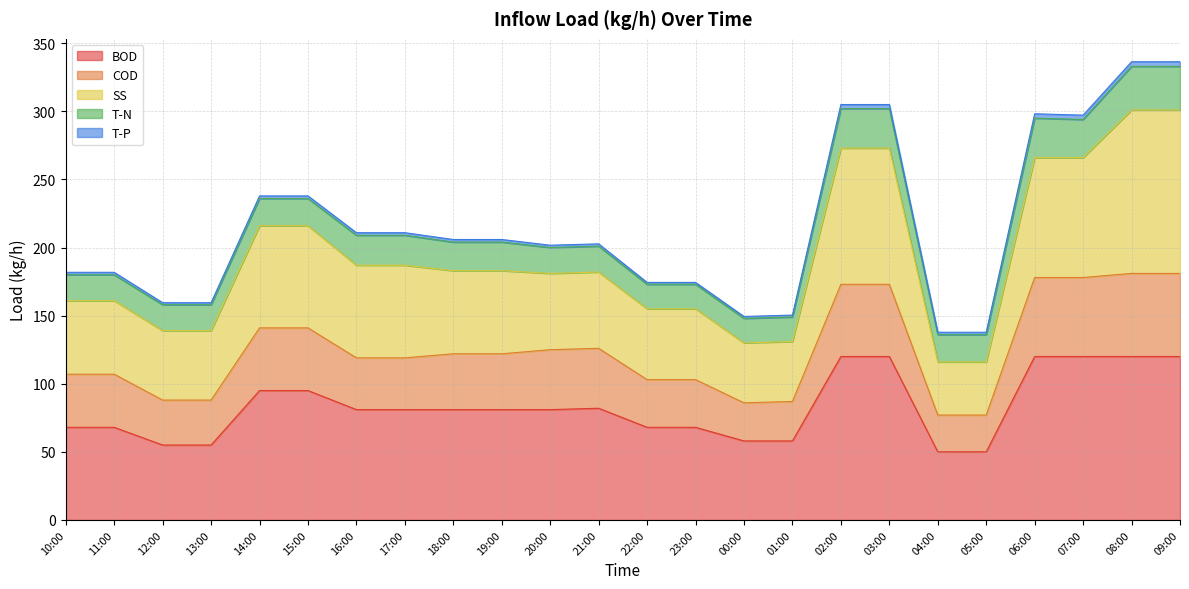

True or false: COD has more than 1 interior local peaks.

False